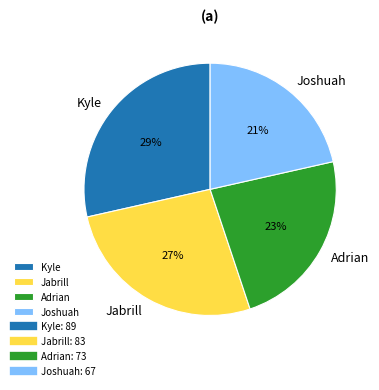

Approximately how many times larger is the value at Adrian compared to Joshuah?

1.1